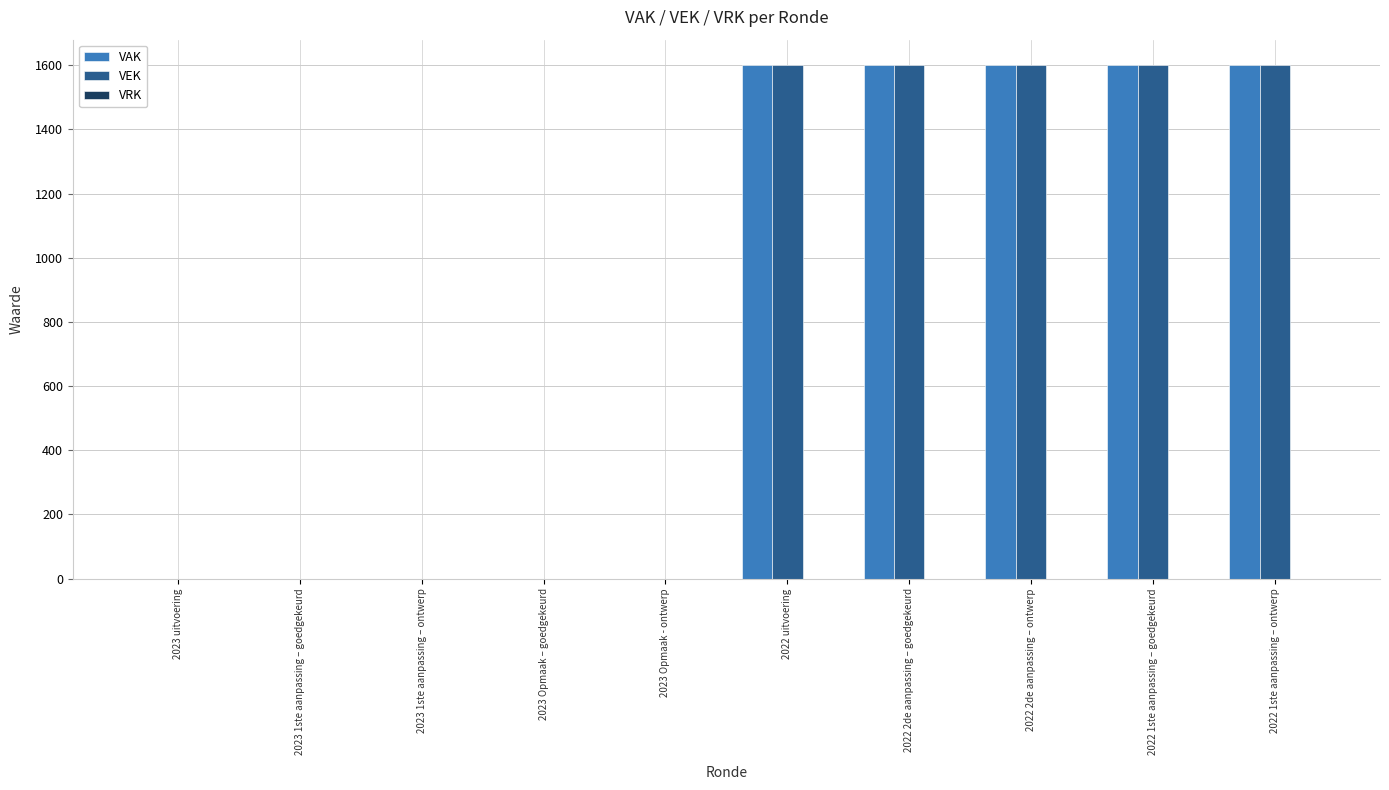

Count the VEK values in the range 0 to 1600.

10